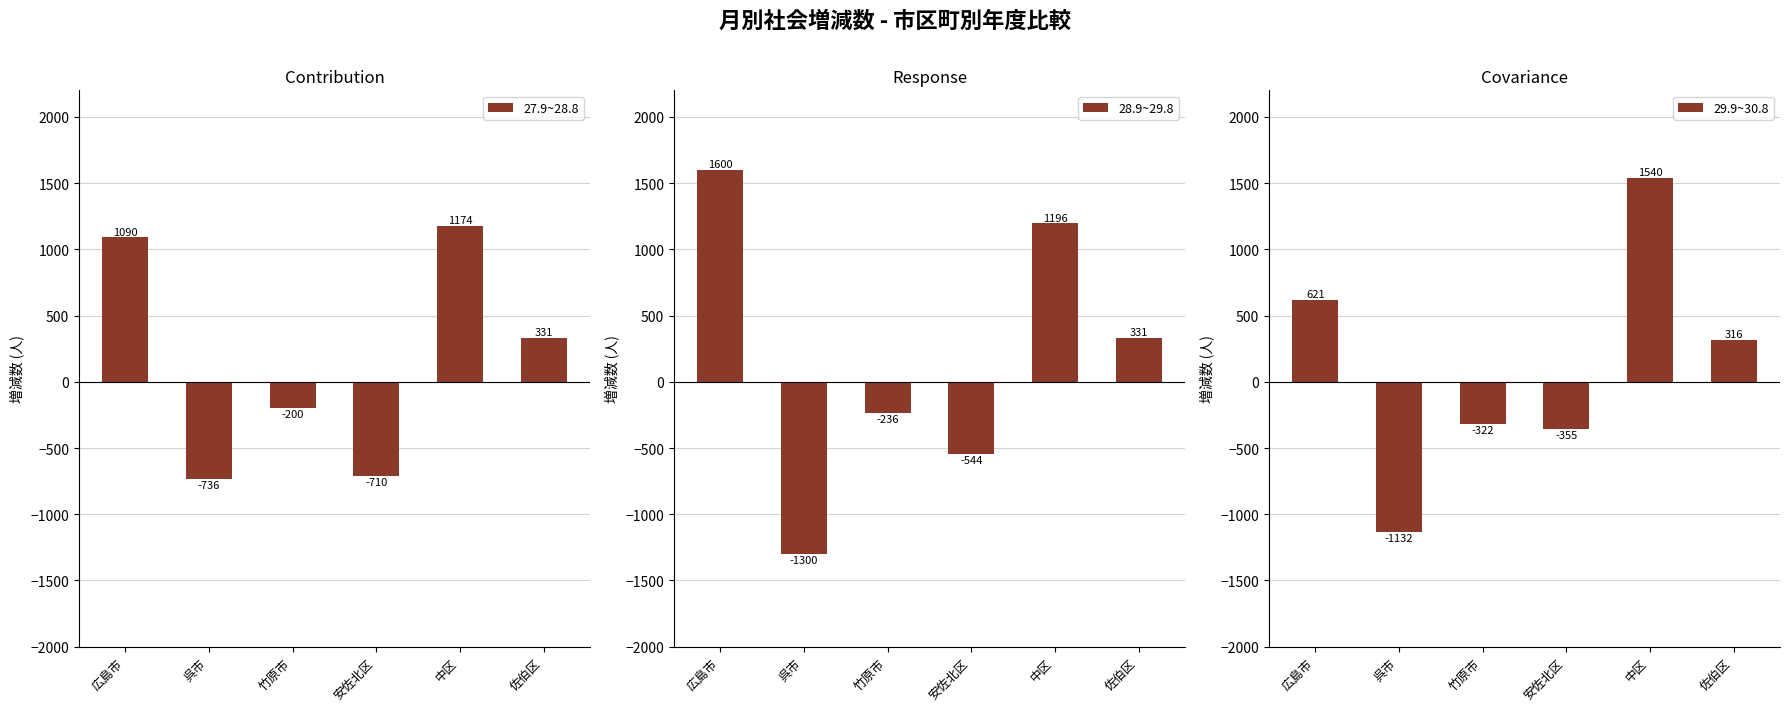

Rank the series by their maximum value, from lowest to highest.

27.9~28.8, 29.9~30.8, 28.9~29.8